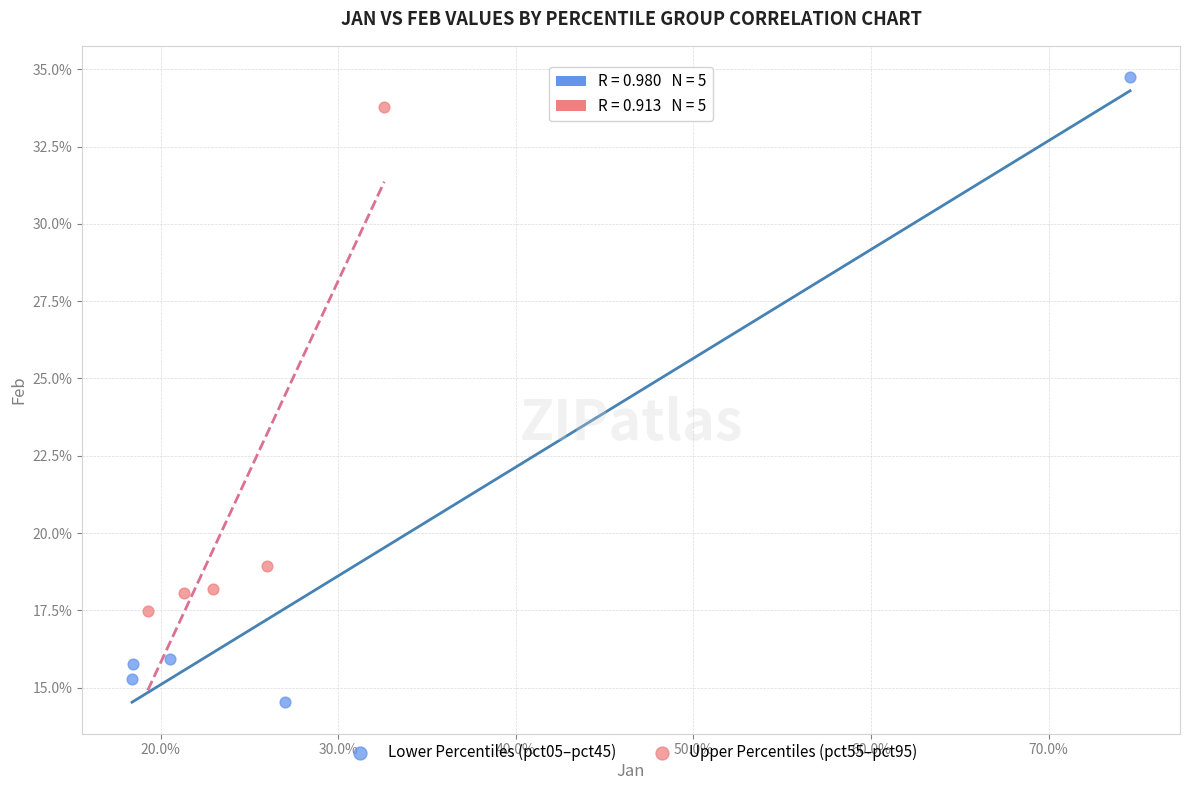

What are all the series names shown in the legend?

Lower Percentiles (pct05–pct45), Upper Percentiles (pct55–pct95)